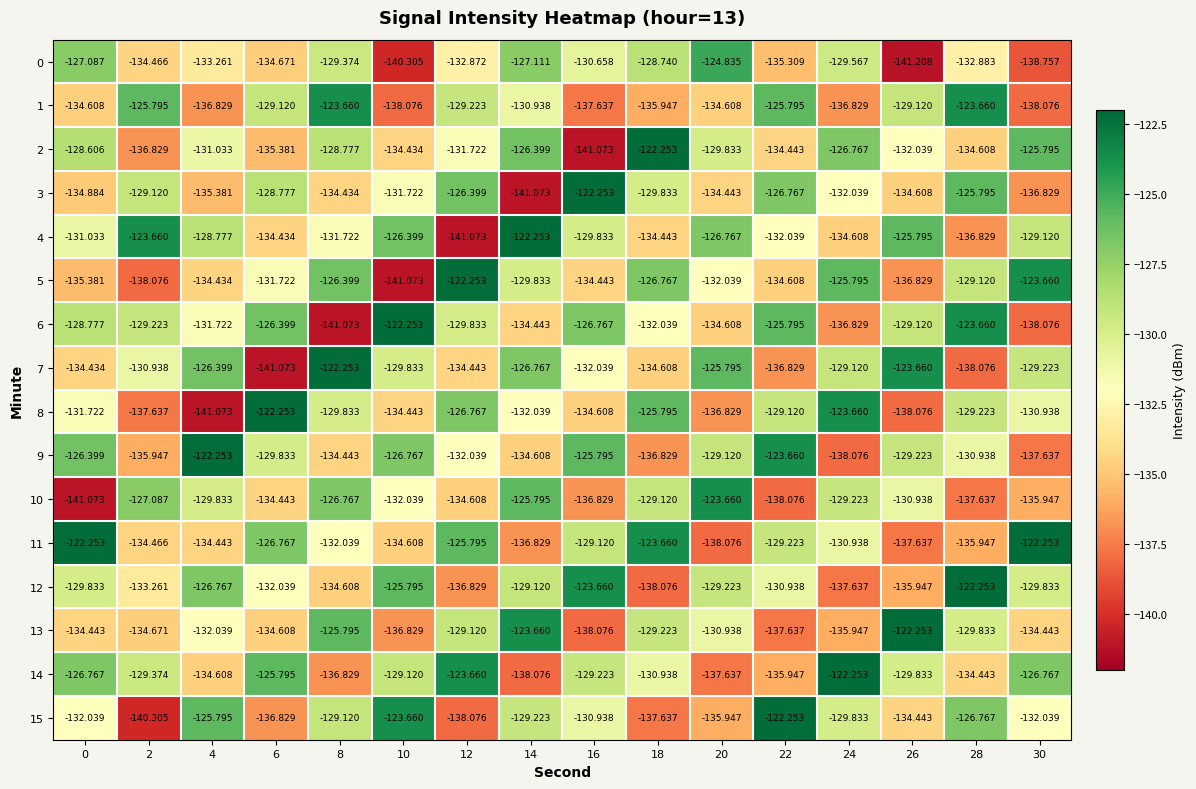

Is the value of 7 at 4 greater than the value of 11 at 24?

Yes